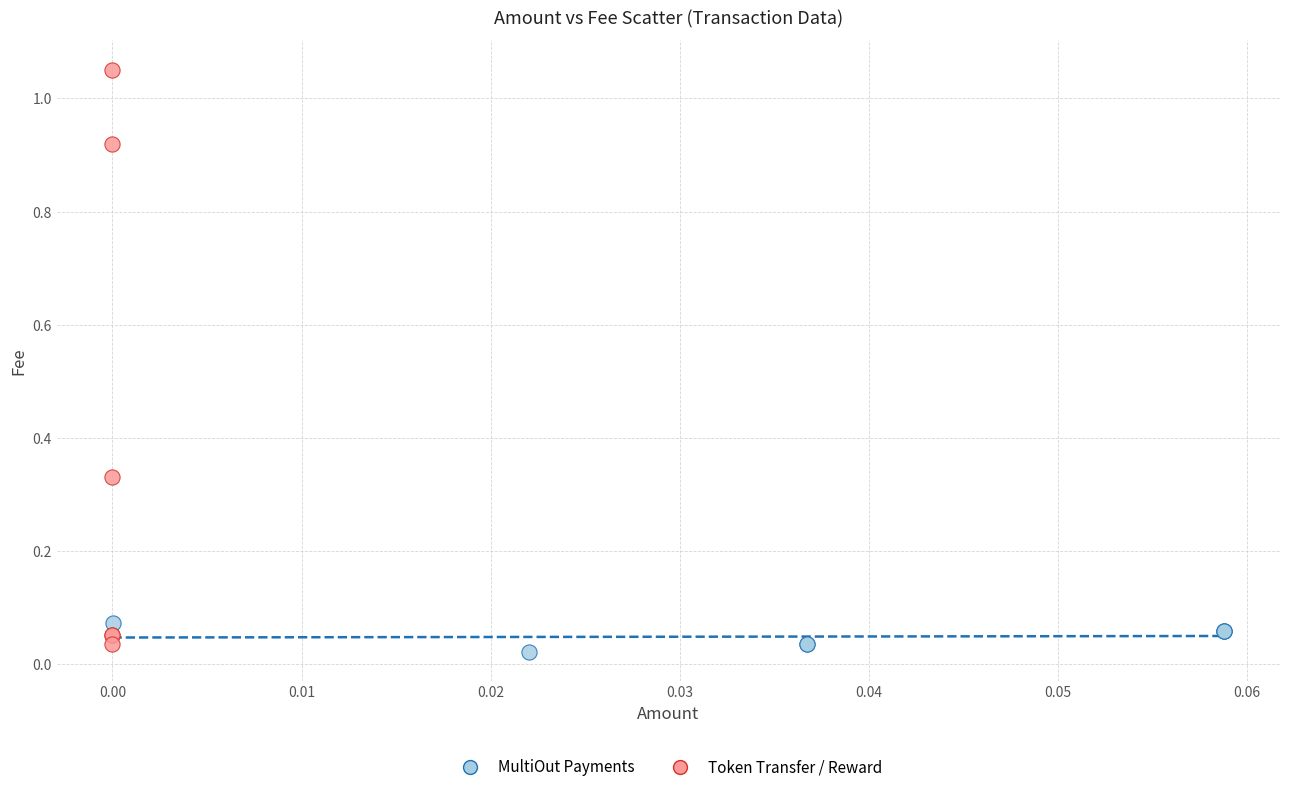

Which series has the widest spread of Y values?

Token Transfer / Reward